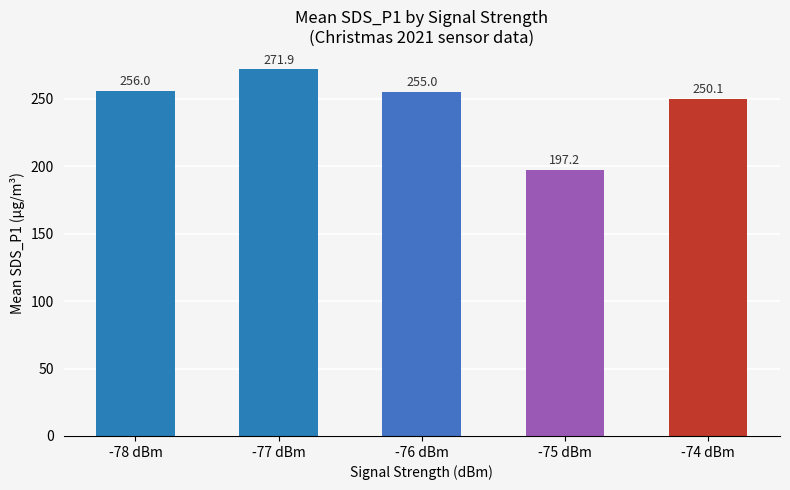

What is the value of the 5th bar from the left?

250.1